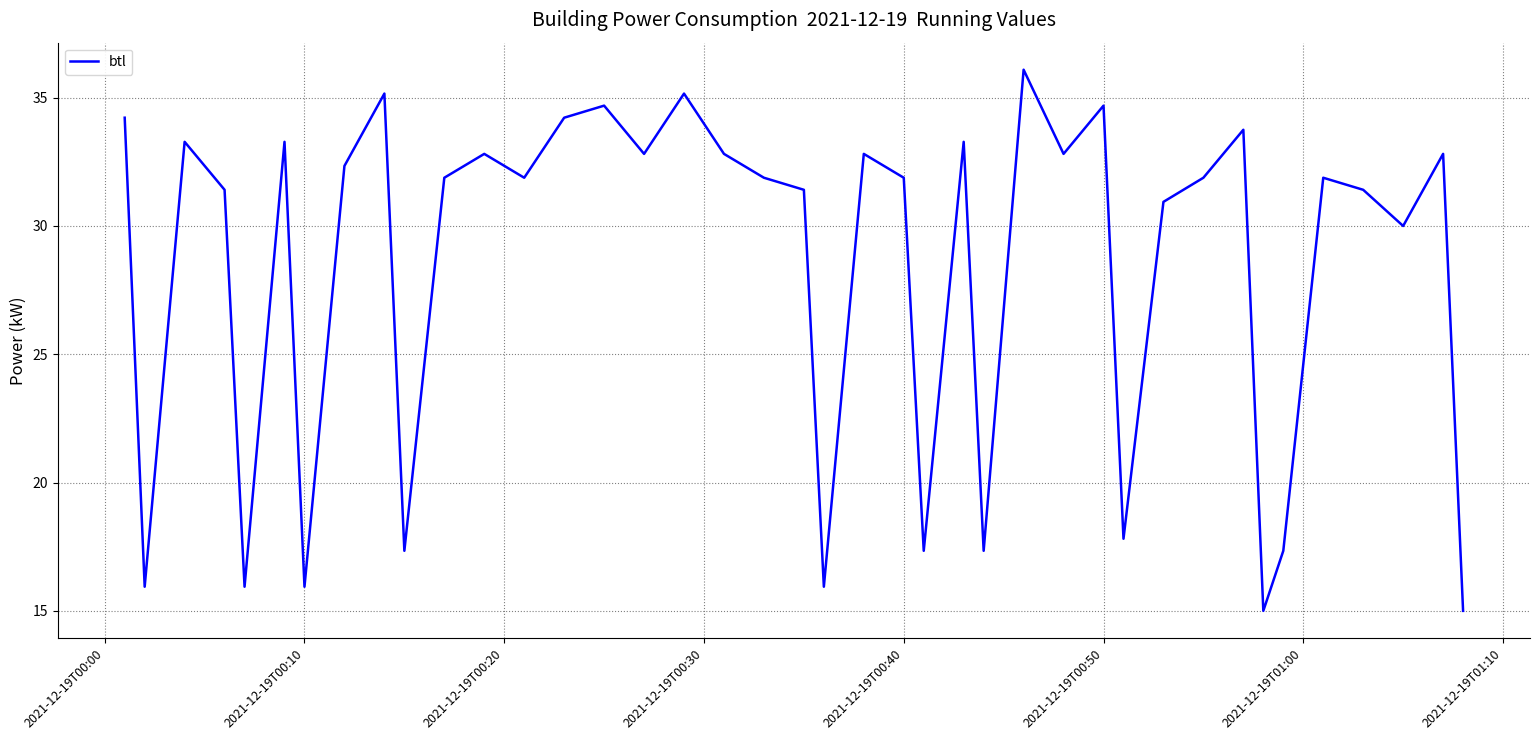

What is the difference between the maximum and minimum values?

21.1